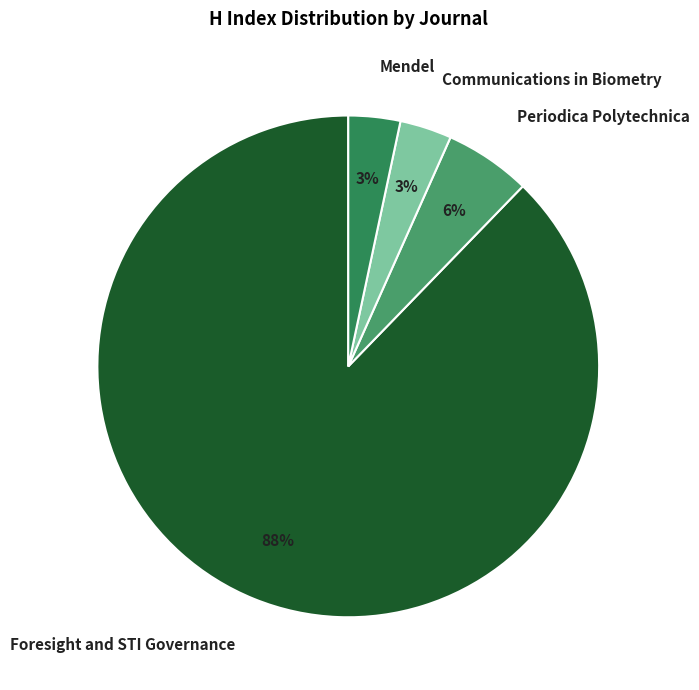

Which has a higher value, Foresight and STI Governance or Mendel?

Foresight and STI Governance